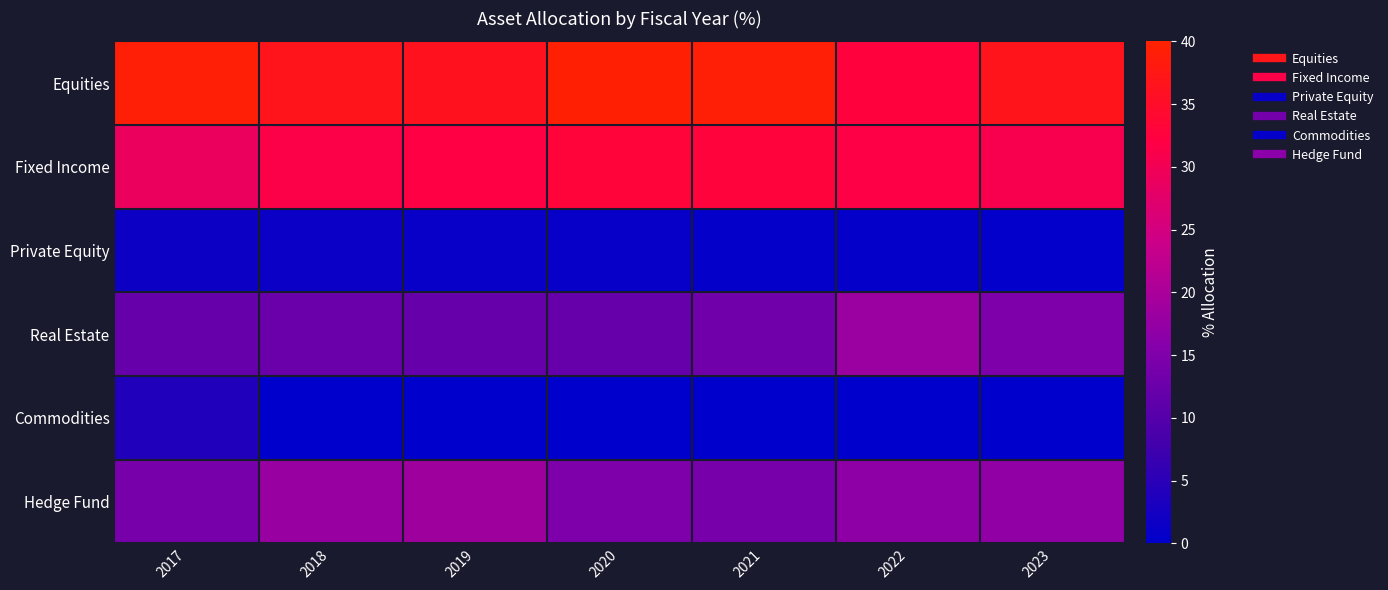

At 2023, list the series in order from smallest to largest.

Commodities, Private Equity, Real Estate, Hedge Fund, Fixed Income, Equities